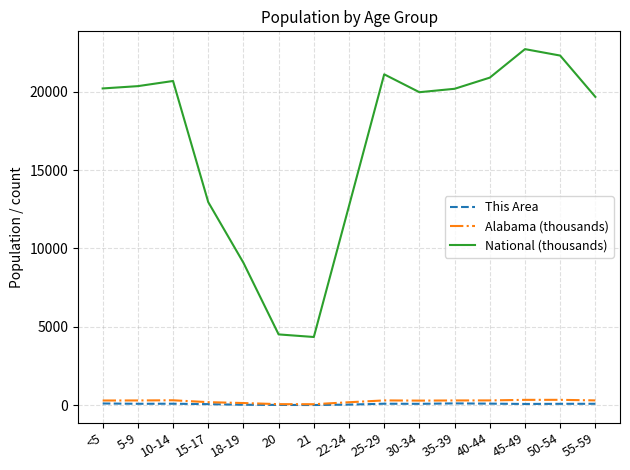

At which label does This Area first exceed 94?

<5